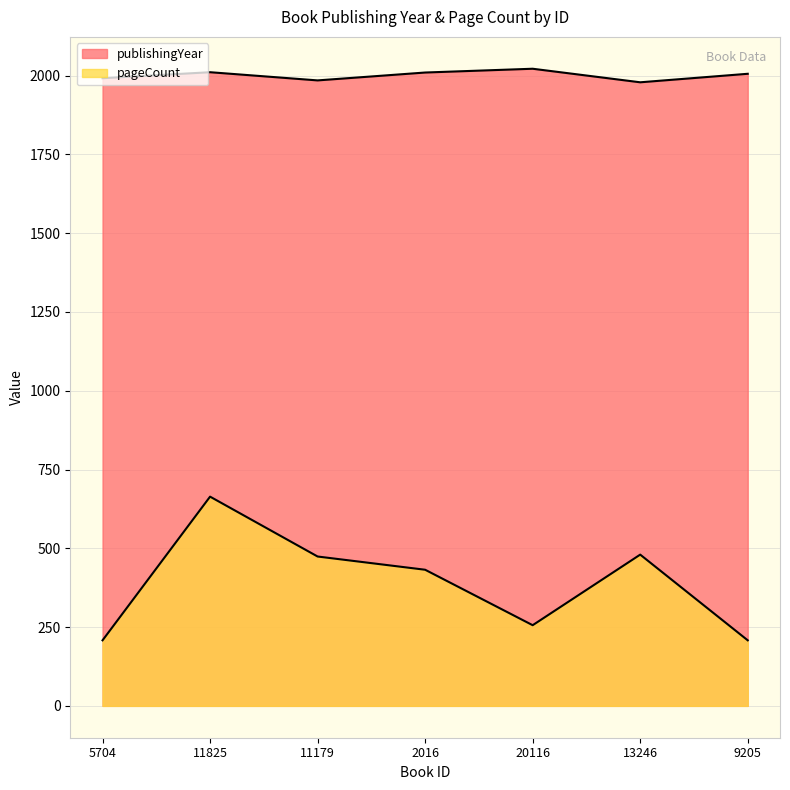

Reading right to left, transcribe all the data shown in this chart.

publishingYear: 9205=2006	13246=1979	20116=2022	2016=2010	11179=1985	11825=2011	5704=1992
pageCount: 9205=208	13246=480	20116=256	2016=432	11179=474	11825=664	5704=208